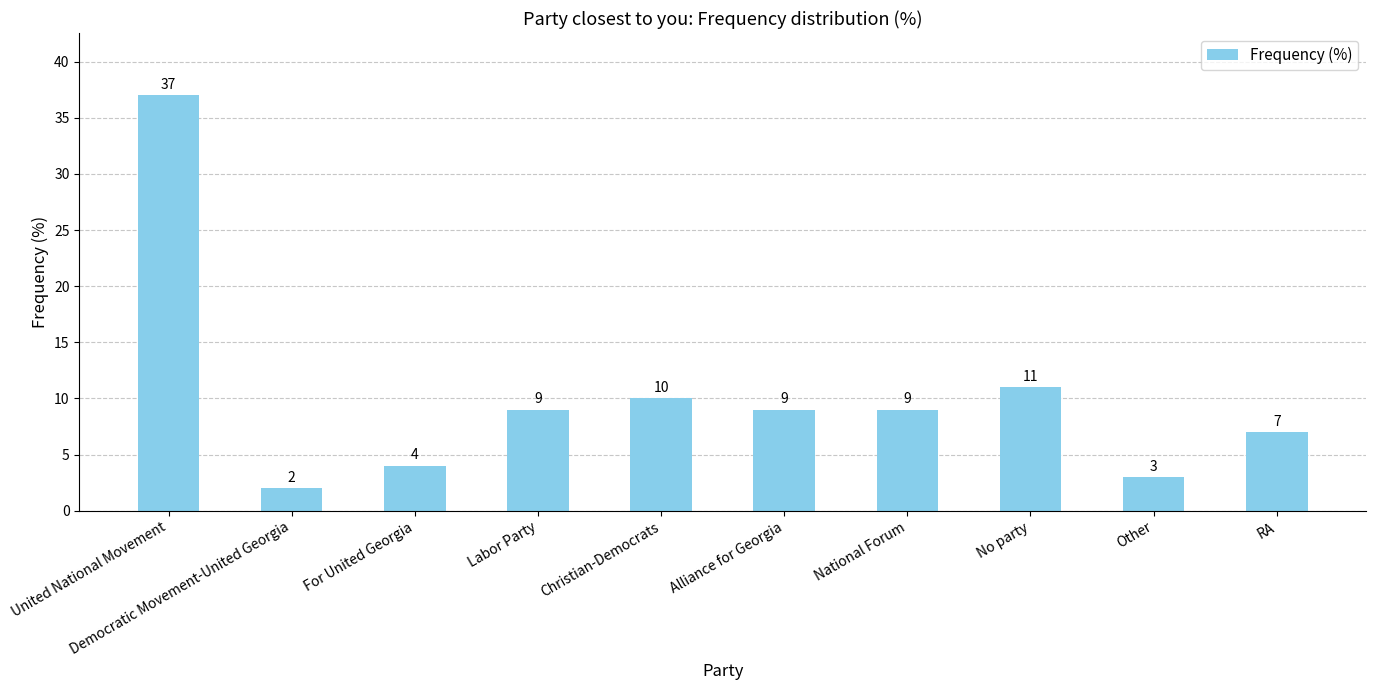

What position from the right is Alliance for Georgia?

5